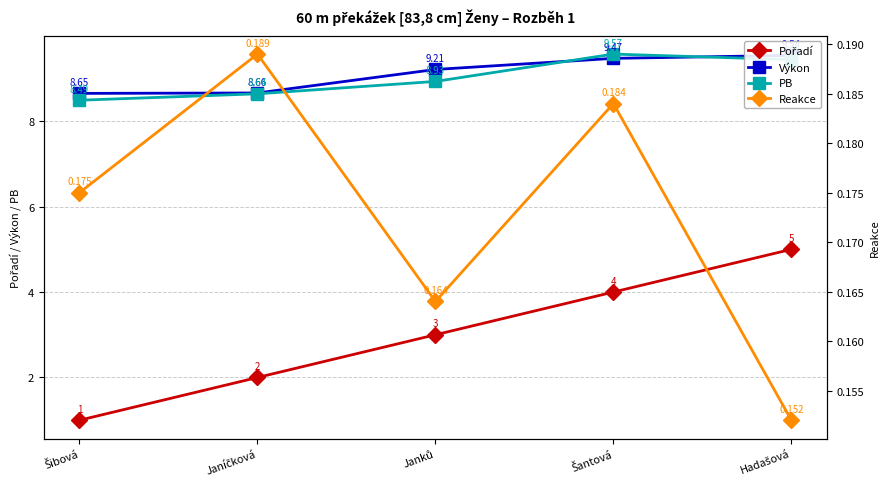

What is the label of the 3rd point from the left?

Janků